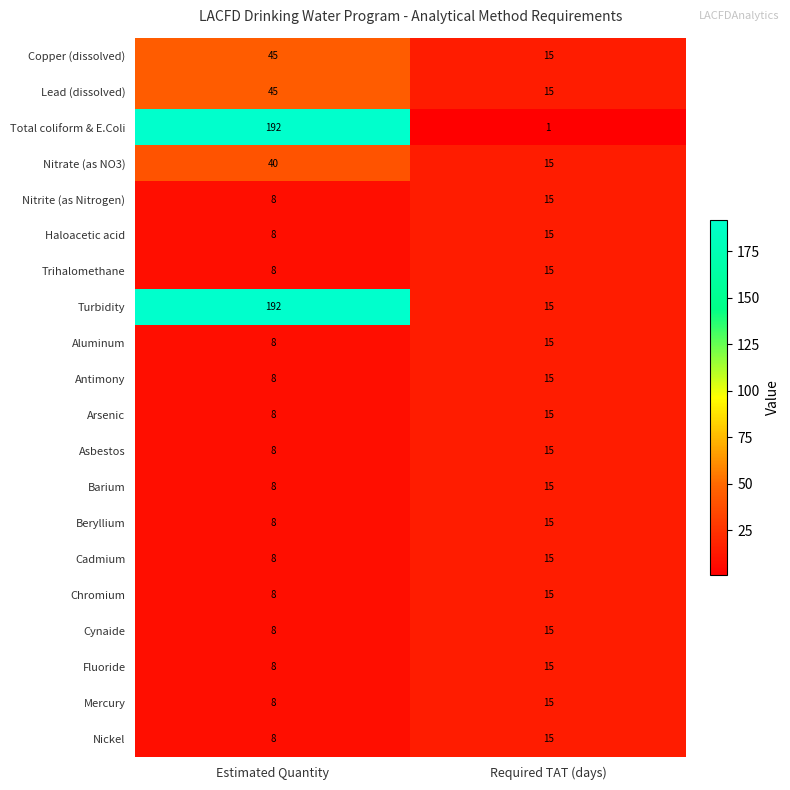

What is the difference between the maximum and minimum values in the Total coliform & E.Coli series?

191